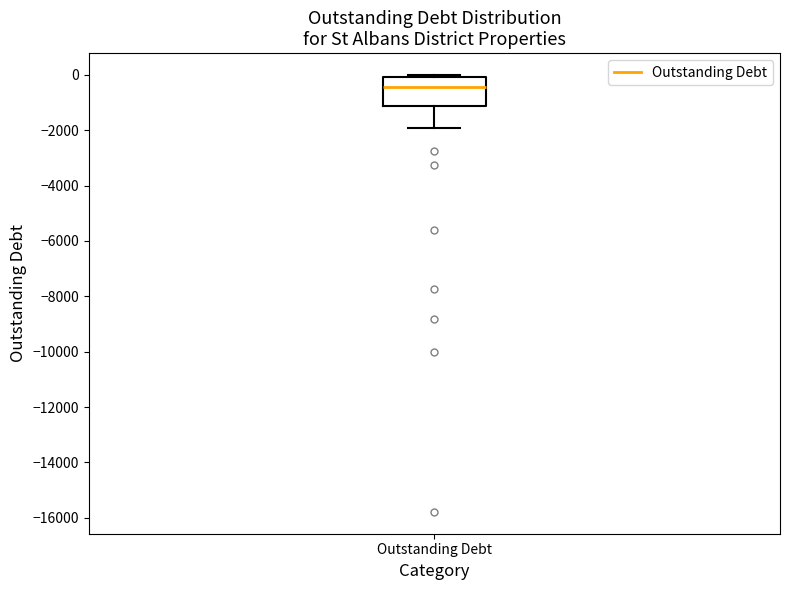

Where does the lower whisker of the box for Outstanding Debt end on the y-axis? The values are not printed on the chart, so give them approximately, as read against the axis.

-2000